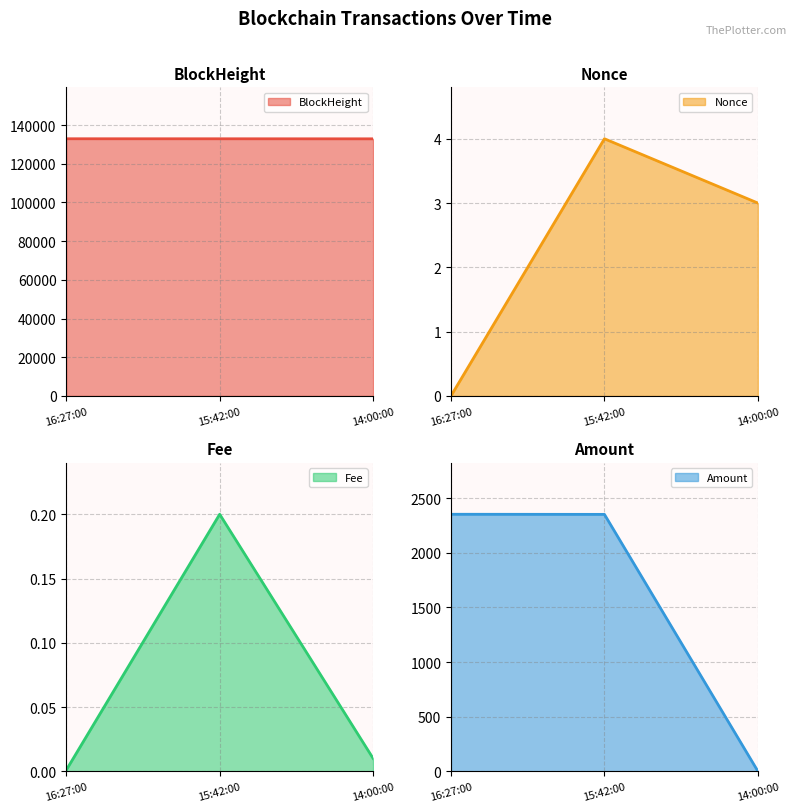

How many series are shown in this chart?

4